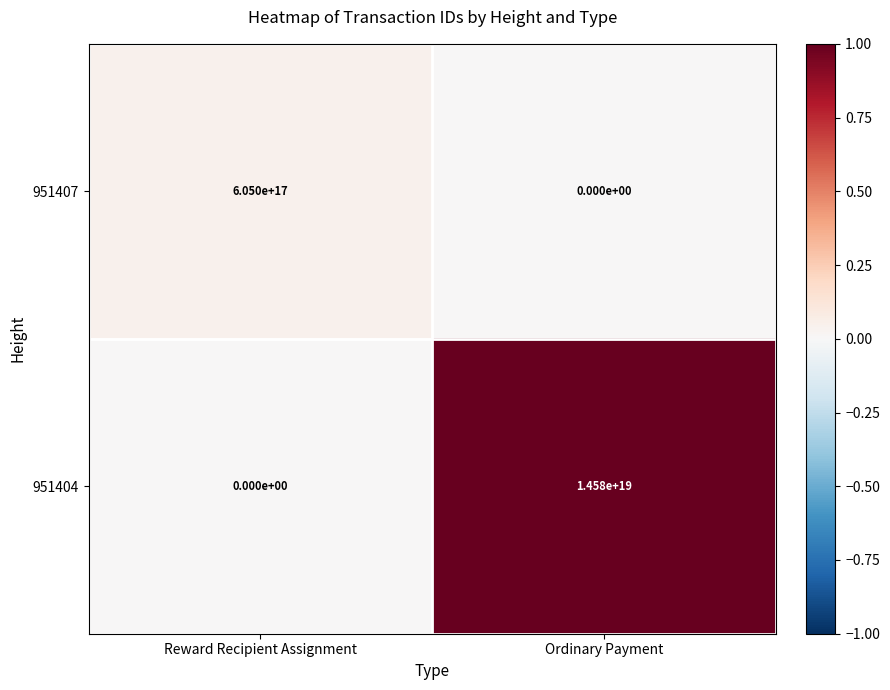

Which category has the highest value in the 951404 series?

Ordinary Payment